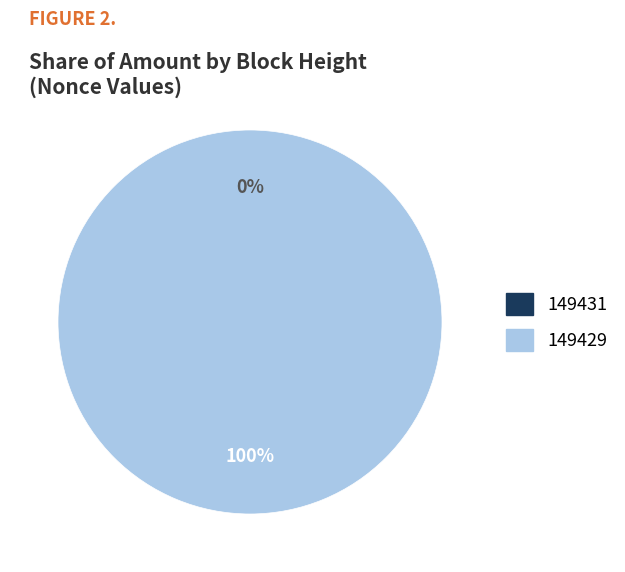

To the nearest percent, what is the difference between the 149429 and 149431 slice percentages?

100%